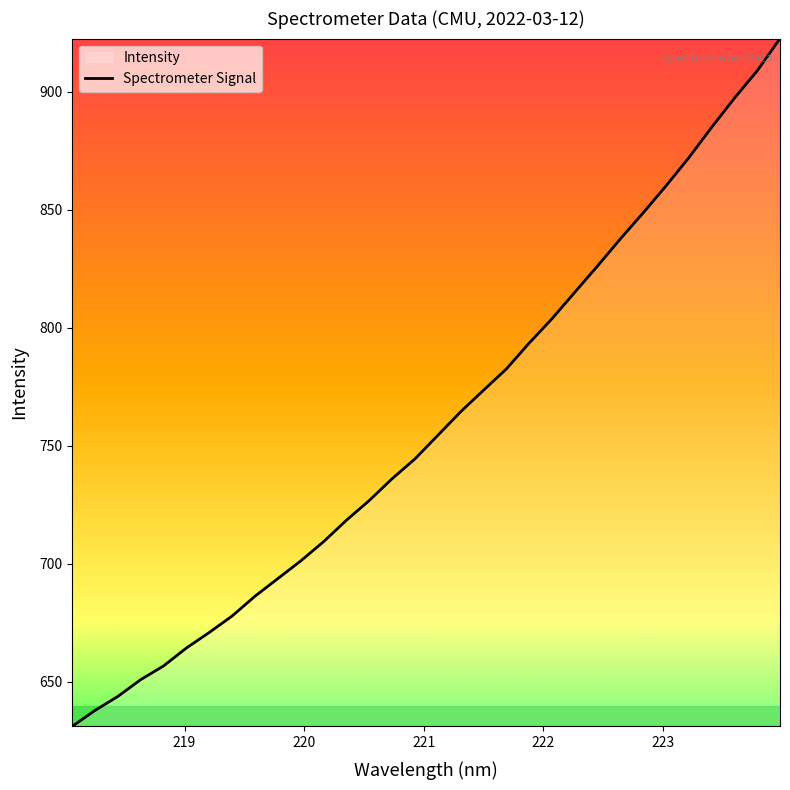

What is the minimum value shown in the chart?

631.1